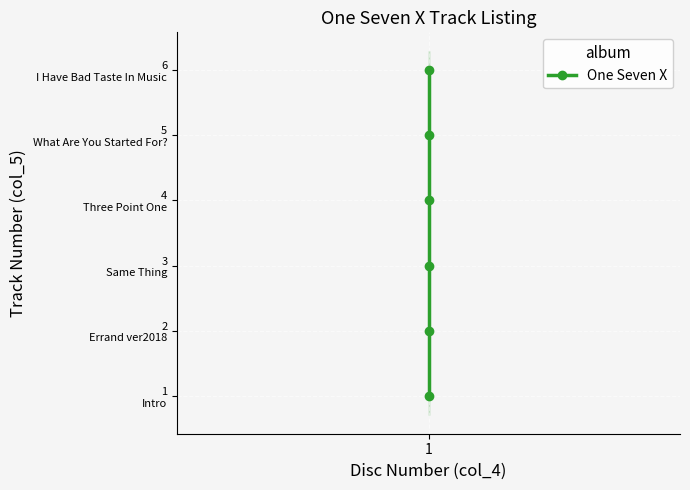

Reading right to left, transcribe all the data shown in this chart.

5=6	4=5	3=4	2=3	1=2	1=1